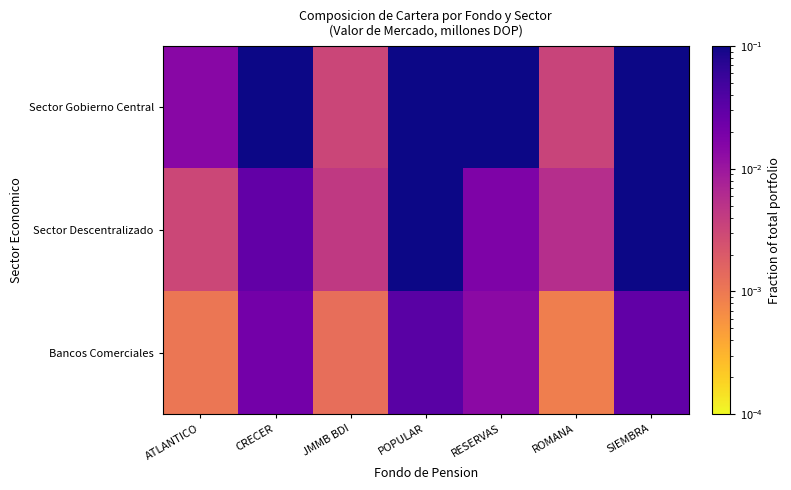

Which category has the highest value across all series?

POPULAR